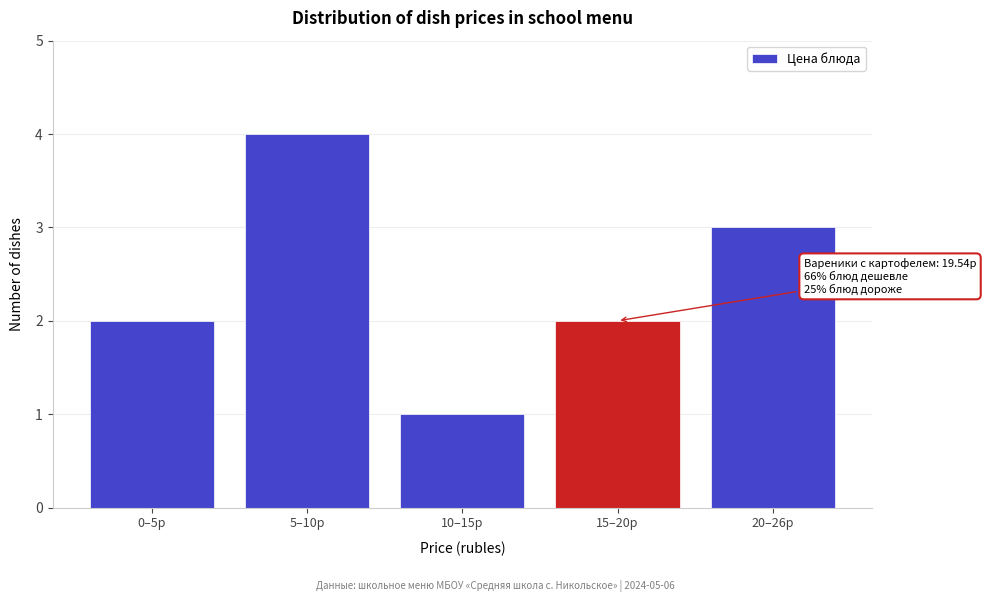

Reading left to right, transcribe all the data shown in this chart.

2	4	1	2	3